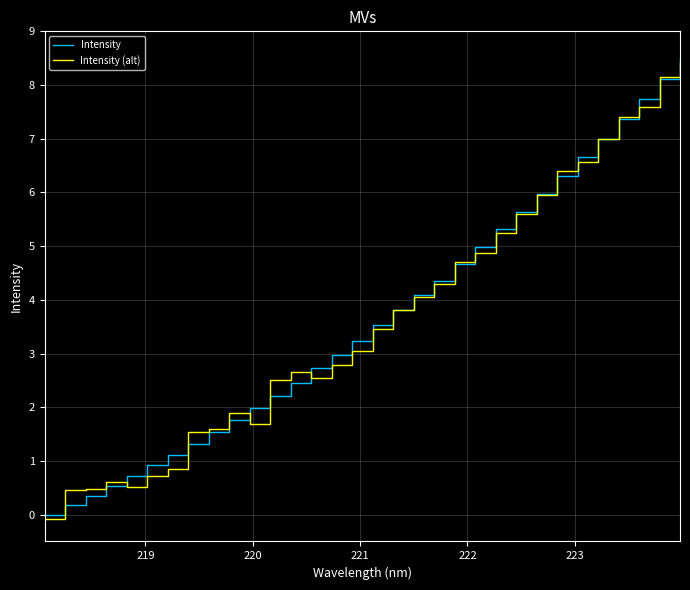

Reading left to right, what are all the values shown in this chart?

Intensity: 0.0	0.2	0.3	0.5	0.7	0.9	1.1	1.3	1.5	1.8	2.0	2.2	2.5	2.7	3.0	3.2	3.5	3.8	4.1	4.4	4.7	5.0	5.3	5.6	6.0	6.3	6.7	7.0	7.4	7.7	8.1	8.5
Intensity (alt): -0.1	0.5	0.5	0.6	0.5	0.7	0.8	1.5	1.6	1.9	1.7	2.5	2.7	2.5	2.8	3.0	3.5	3.8	4.1	4.3	4.7	4.9	5.2	5.6	6.0	6.4	6.6	7.0	7.4	7.6	8.1	8.4